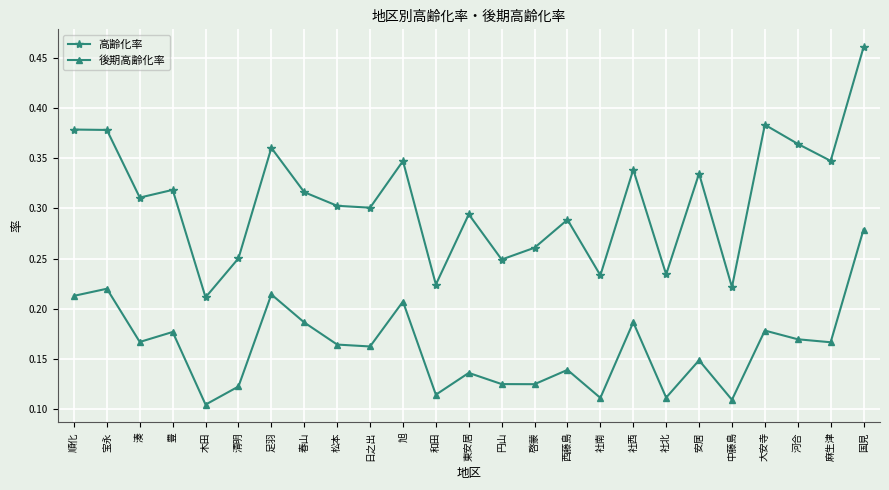

The 後期高齢化率 series shows 0.1 at 日之出. True or false?

False